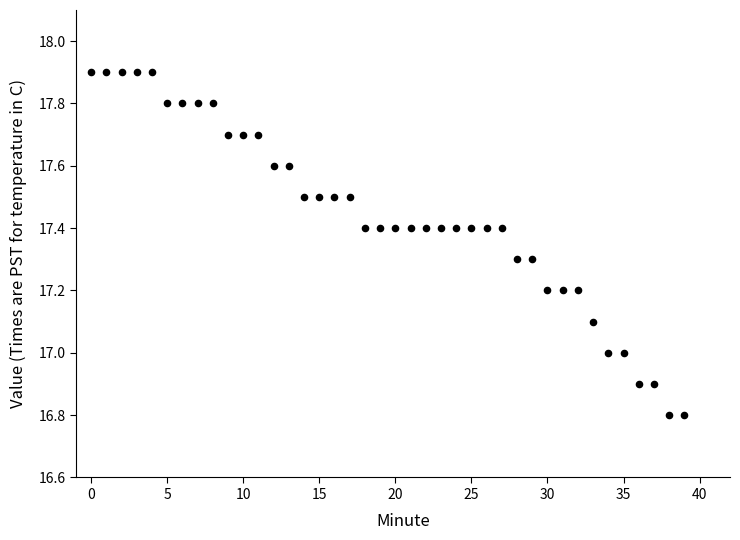

What is the range of Y values (max minus min)?

1.1